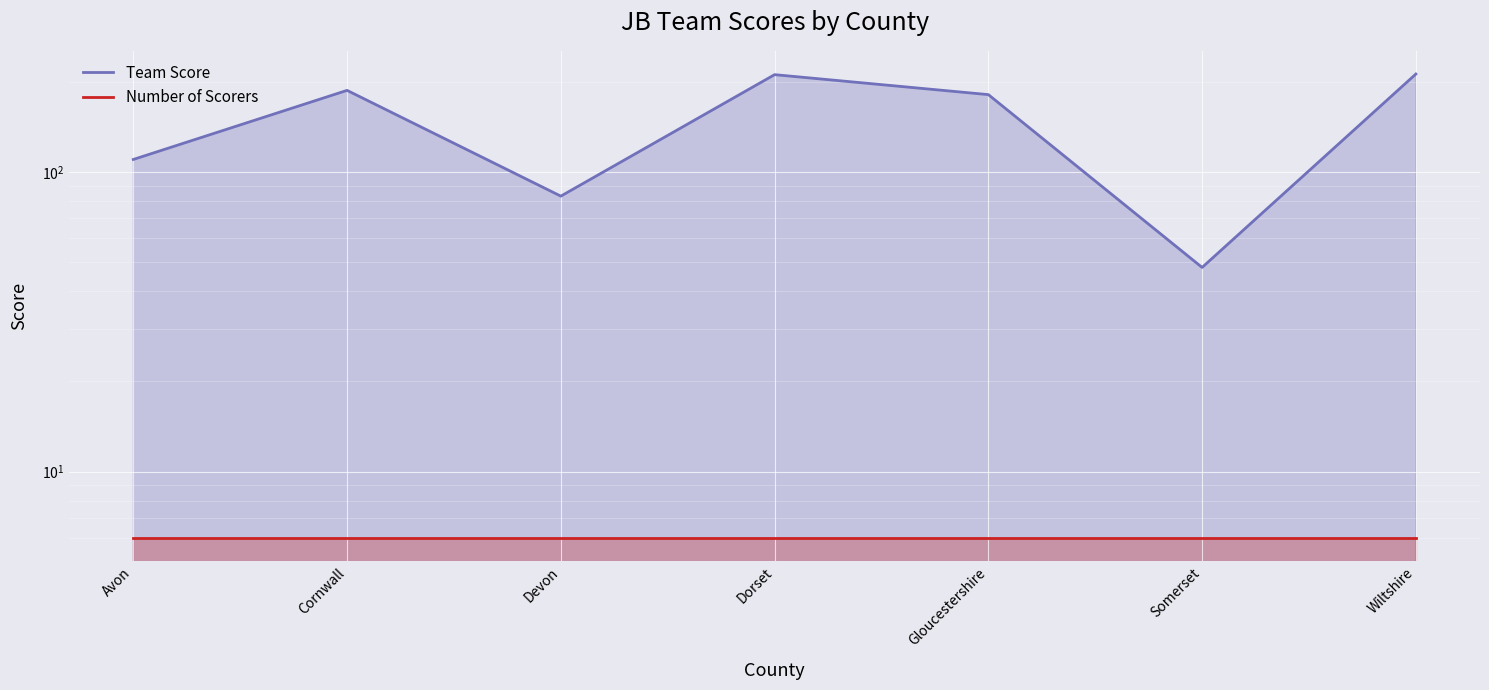

Is the value of Team Score at Dorset greater than the value of Number of Scorers at Dorset?

Yes